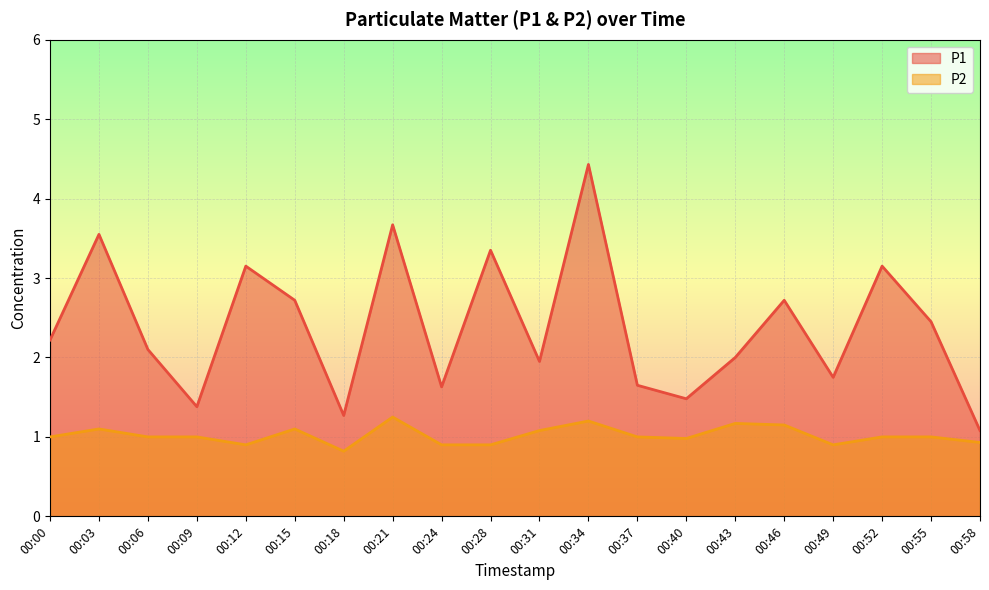

True or false: P1 and P2 cross at least once.

False